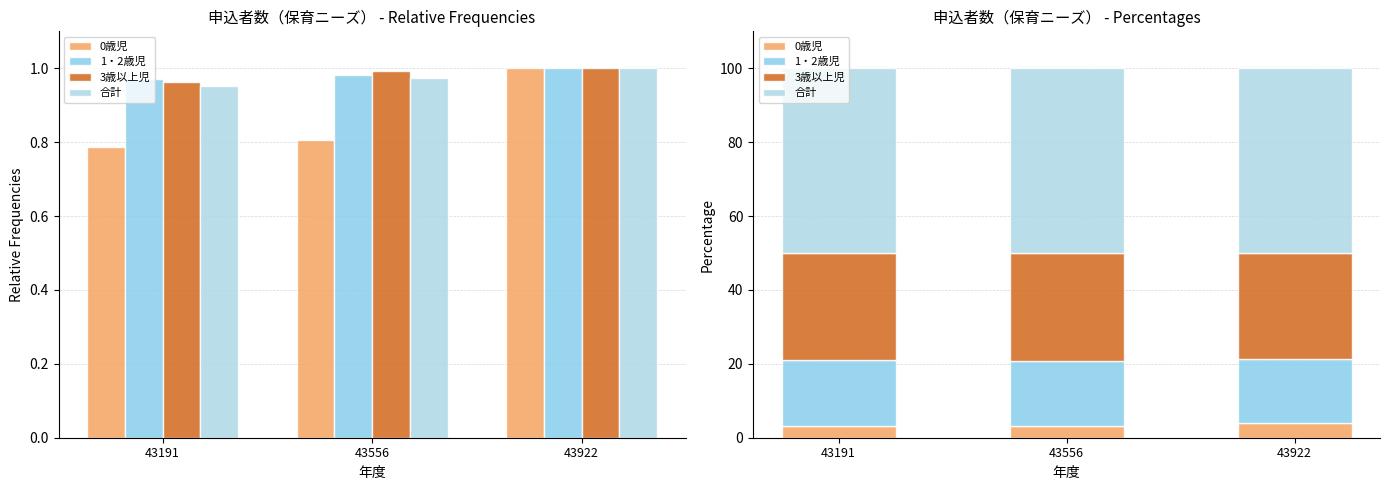

What is the difference between the highest and lowest values at 43922?

46.1